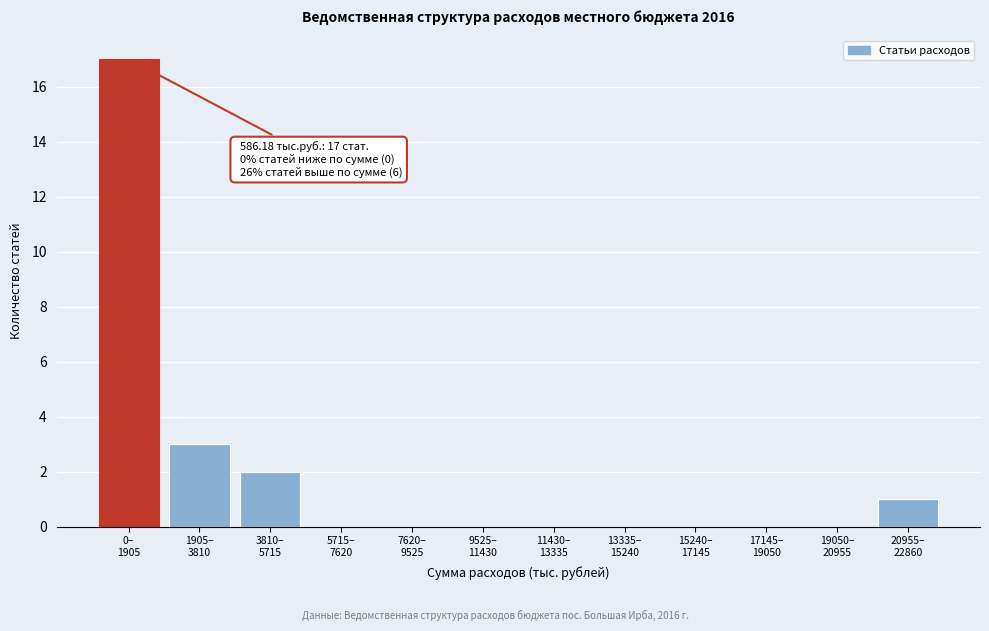

What is the sum of all values?

23